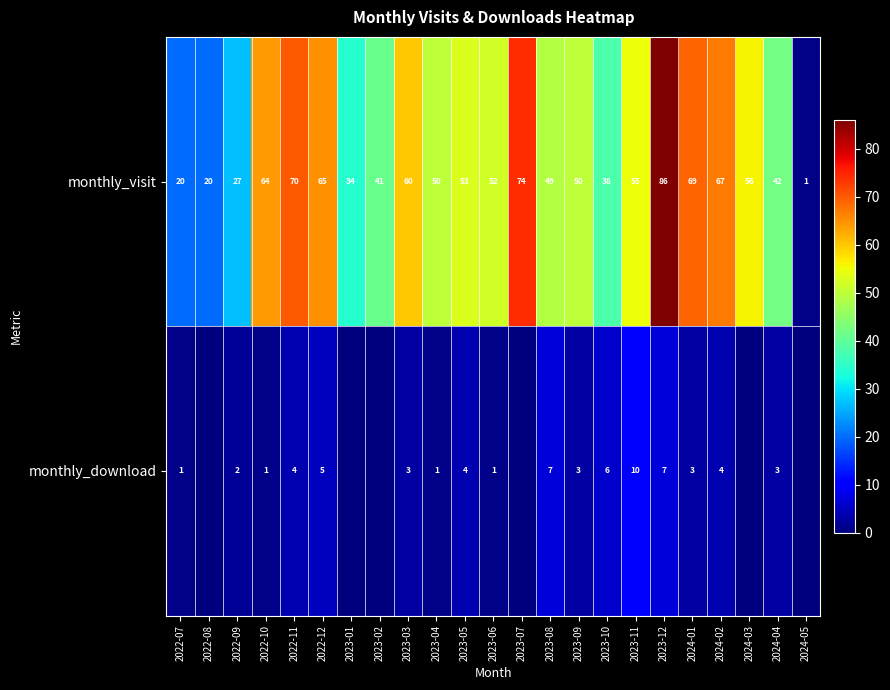

What is the maximum value for monthly_visit?

86